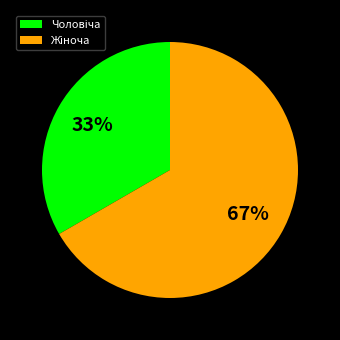

To the nearest percent, what is the average slice percentage?

50%